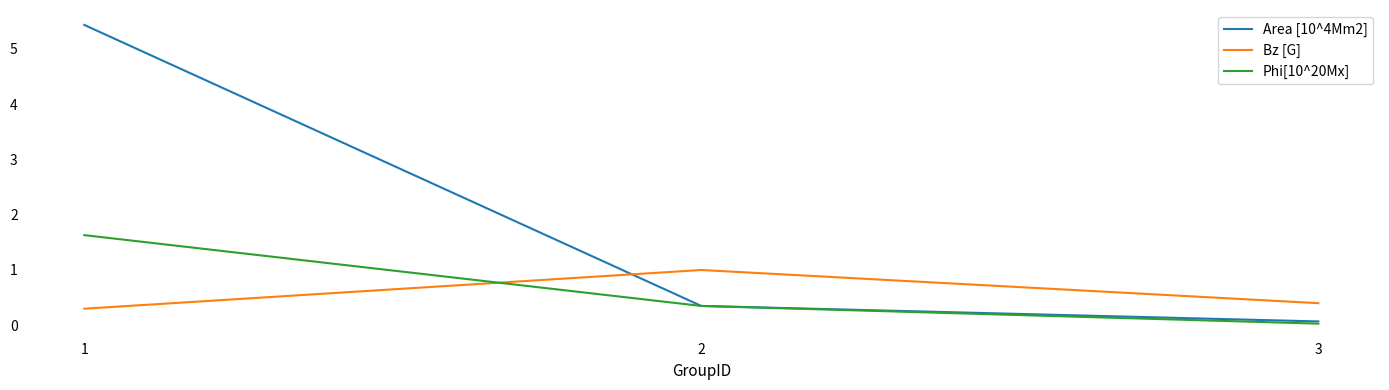

What is the maximum value for Bz [G]?

1.0